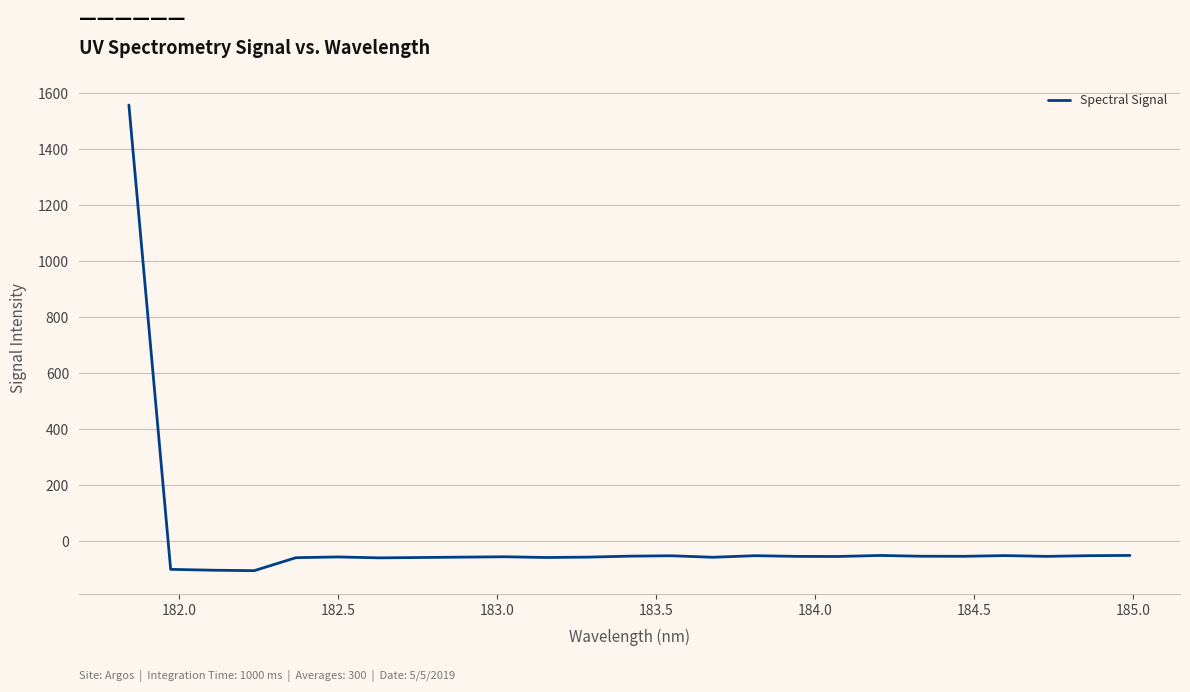

What is the difference between the maximum and minimum values?

1663.6